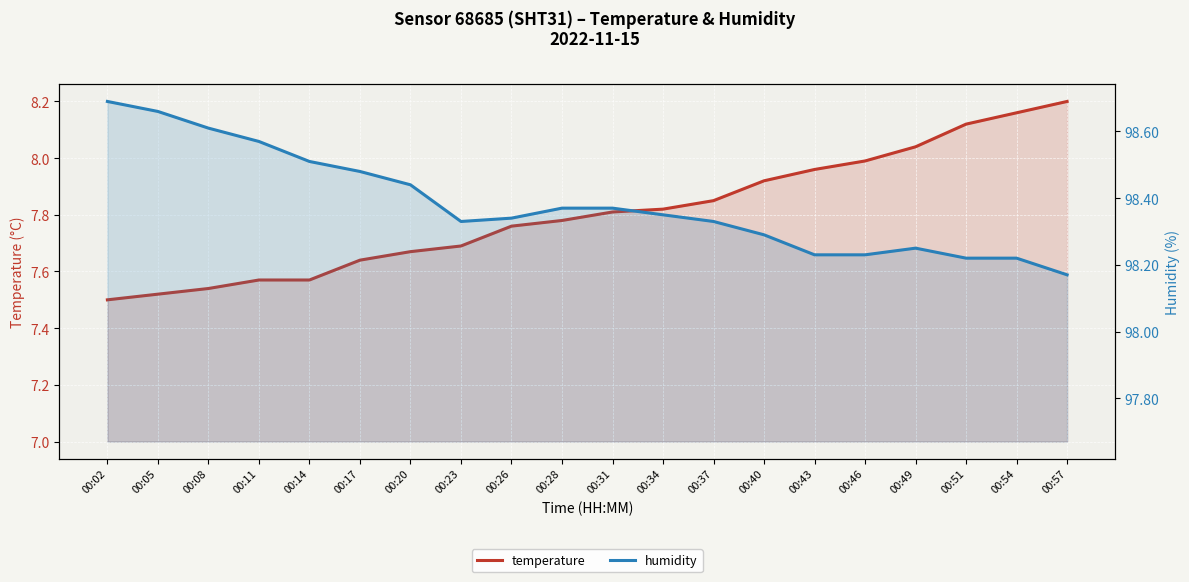

Between 00:17 and 00:11, which is larger?

00:17